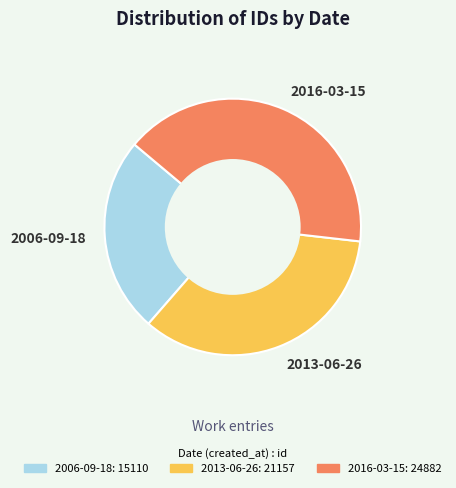

Is the sum of 2013-06-26 and 2006-09-18 greater than half?

Yes